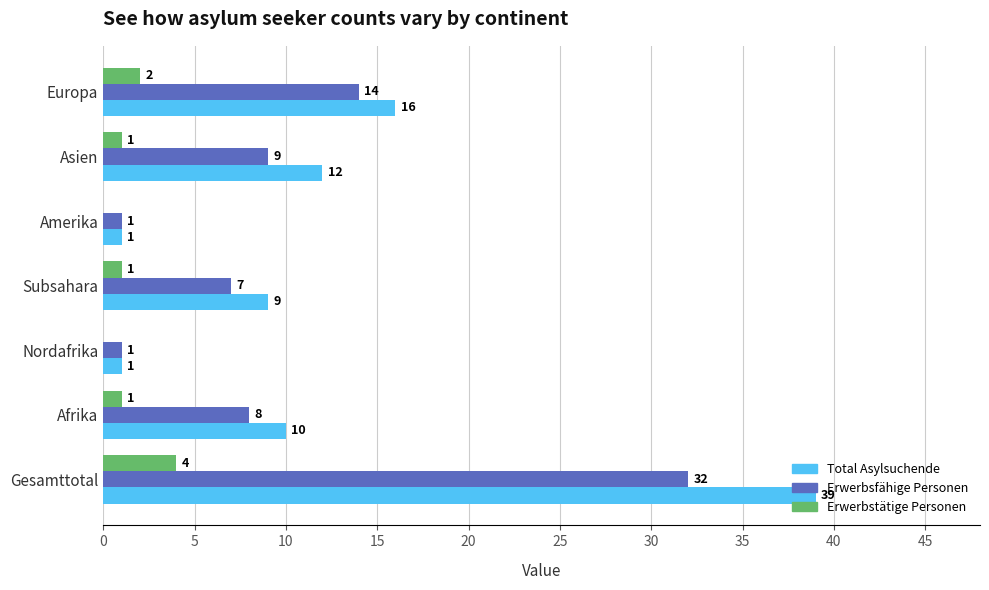

Which category has the highest value in the Erwerbsfähige Personen series?

Gesamttotal